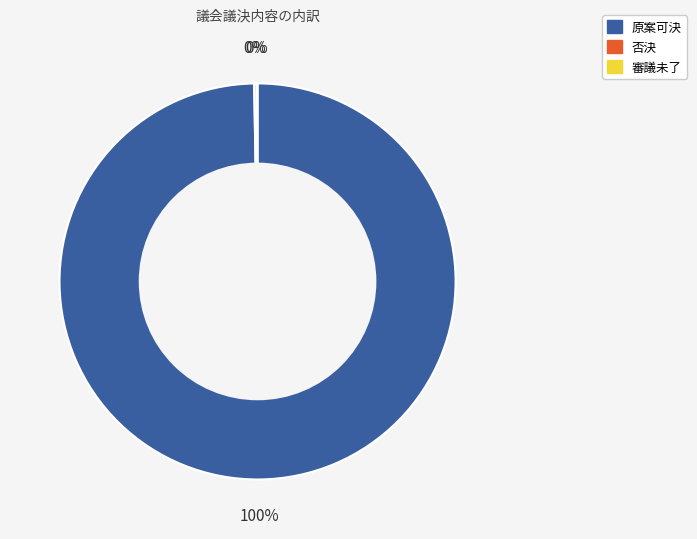

Is there a majority slice in this chart?

Yes